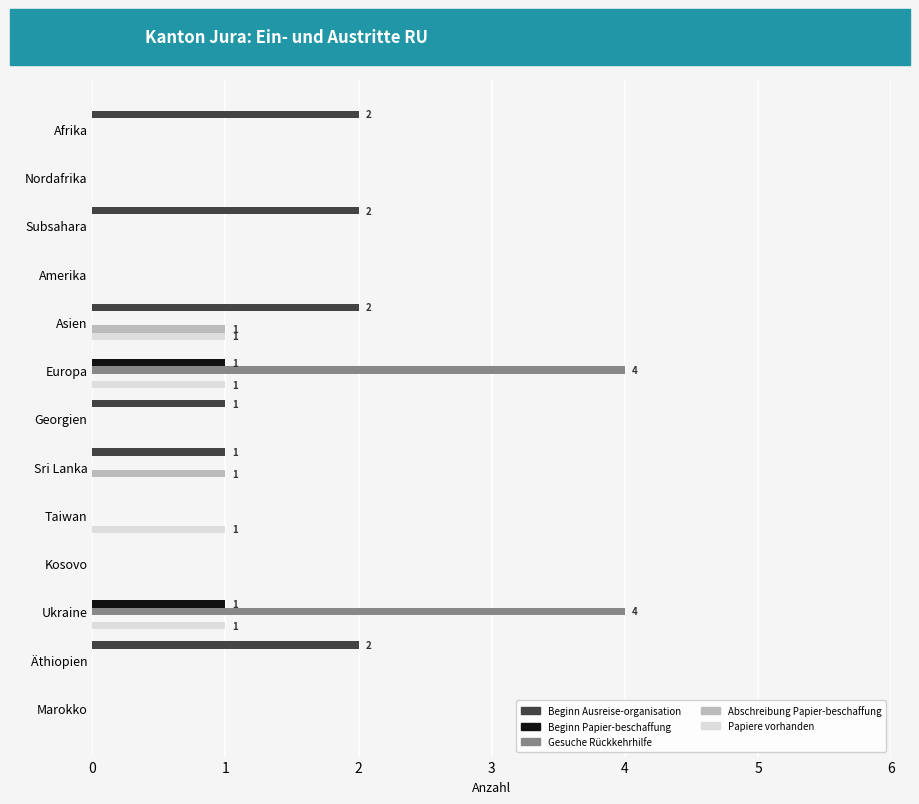

What is the maximum value shown in the chart?

4